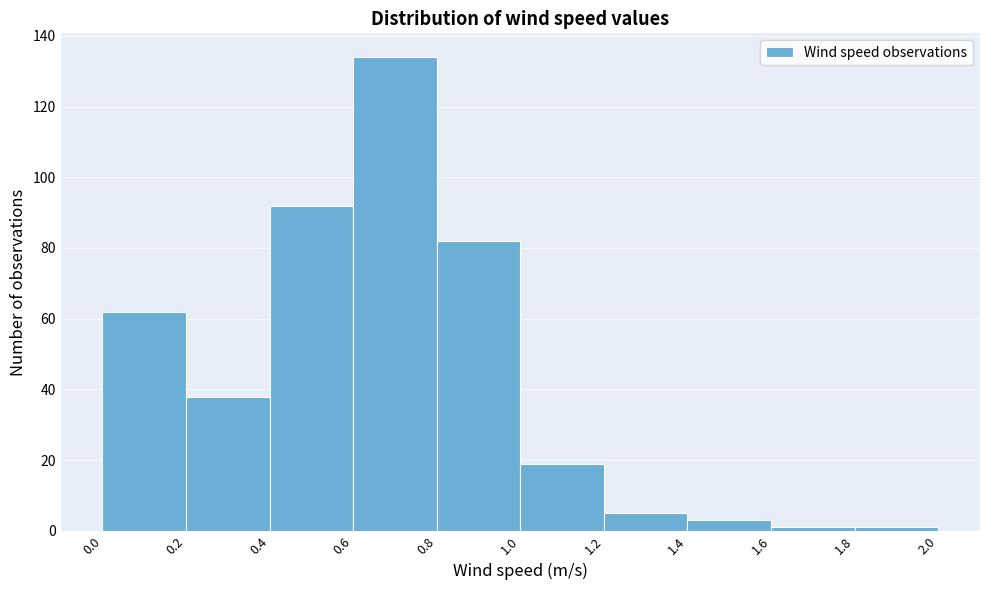

Reading left to right, list every bar in this chart as the range it spans on the x-axis followed by its height. The values are not printed on the chart, so give them approximately, as read against the axis.

0.0 to 0.2: 62
0.2 to 0.4: 38
0.4 to 0.6: 92
0.6 to 0.8: 134
0.8 to 1.0: 82
1.0 to 1.2: 20
1.2 to 1.4: 6
1.4 to 1.6: 4
1.6 to 1.8: under 2
1.8 to 2.0: under 2